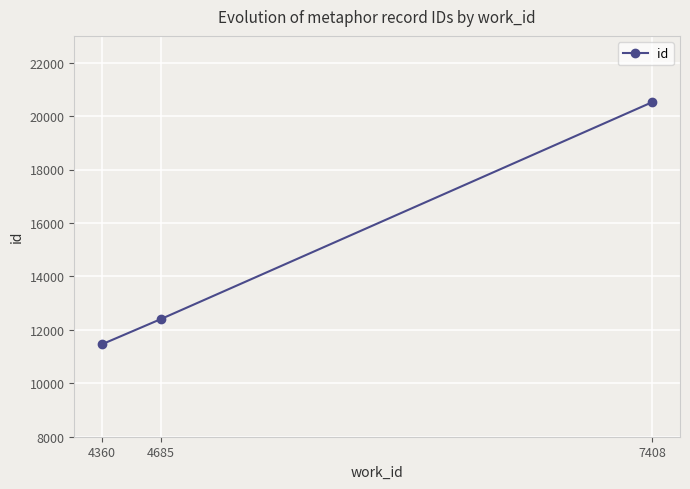

Rank the categories by value from lowest to highest.

4360, 4685, 7408